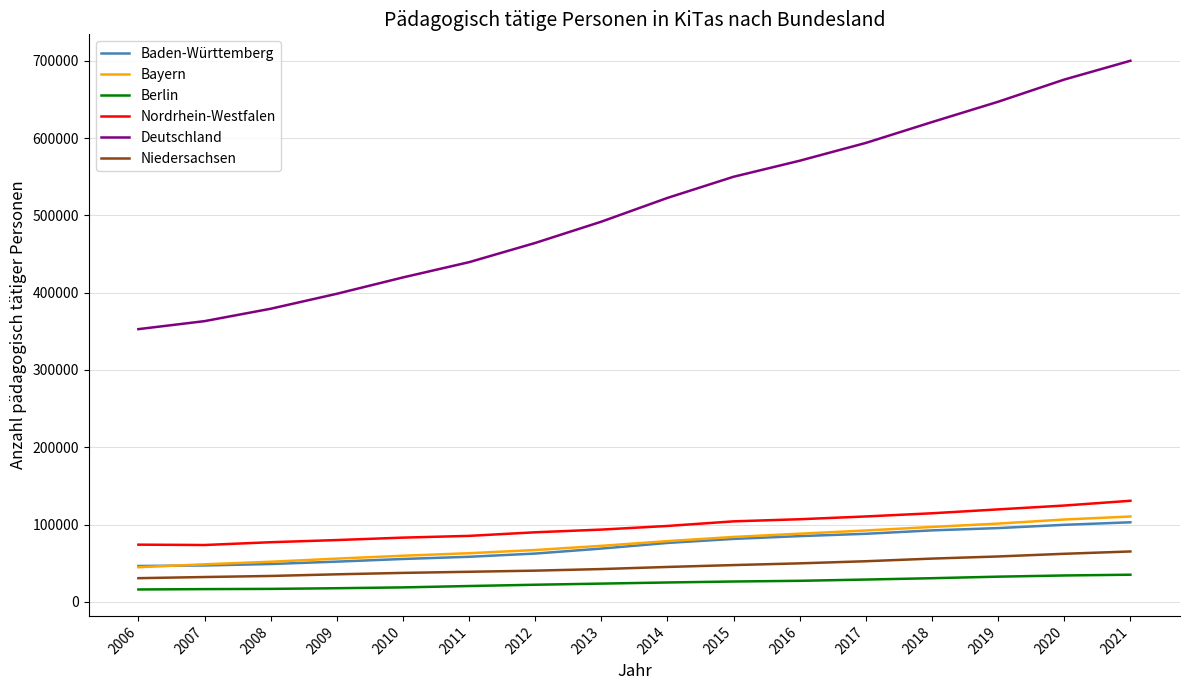

What is the spread (max minus min) of values at 2014?

497512